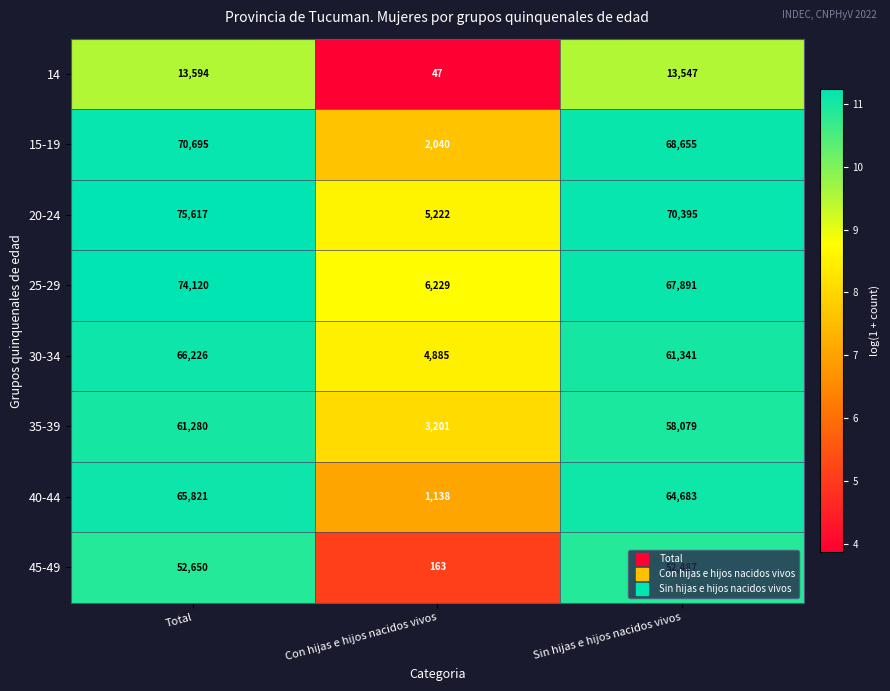

The 25-29 series shows 117822 at Sin hijas e hijos nacidos vivos. True or false?

False